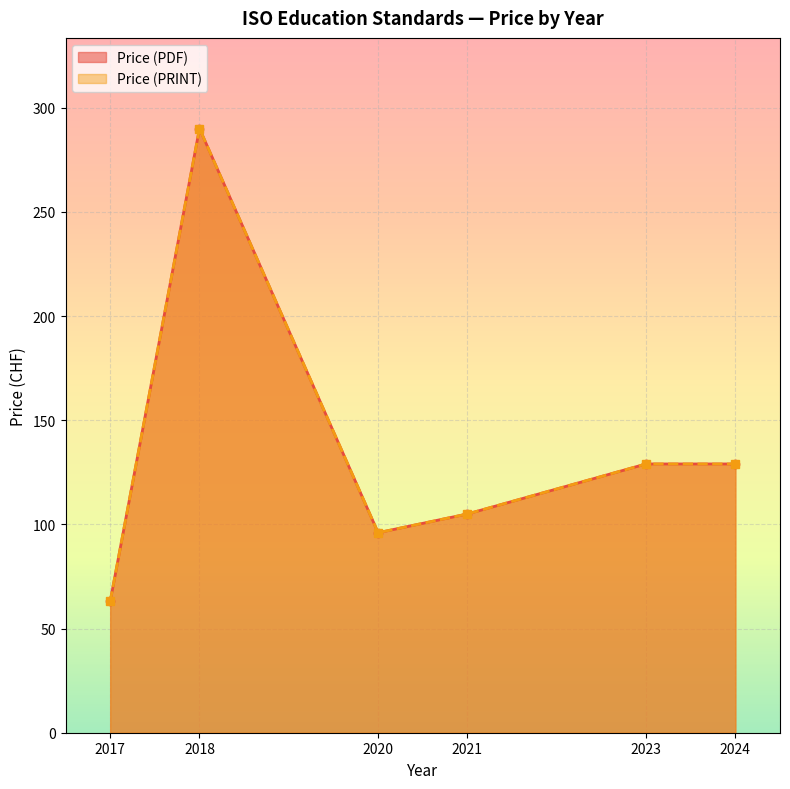

List the series in order of their peak value, highest first.

Price (PDF), Price (PRINT)